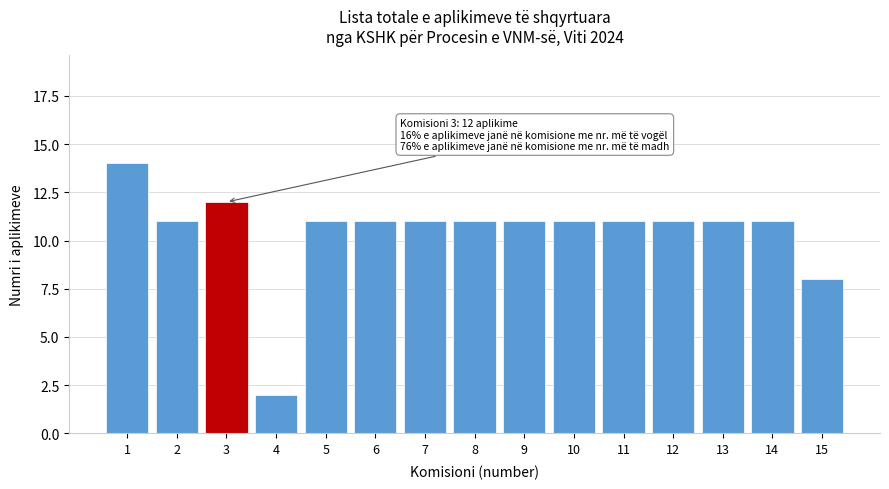

Reading left to right, transcribe all the data shown in this chart.

1=14	2=11	3=12	4=2	5=11	6=11	7=11	8=11	9=11	10=11	11=11	12=11	13=11	14=11	15=8